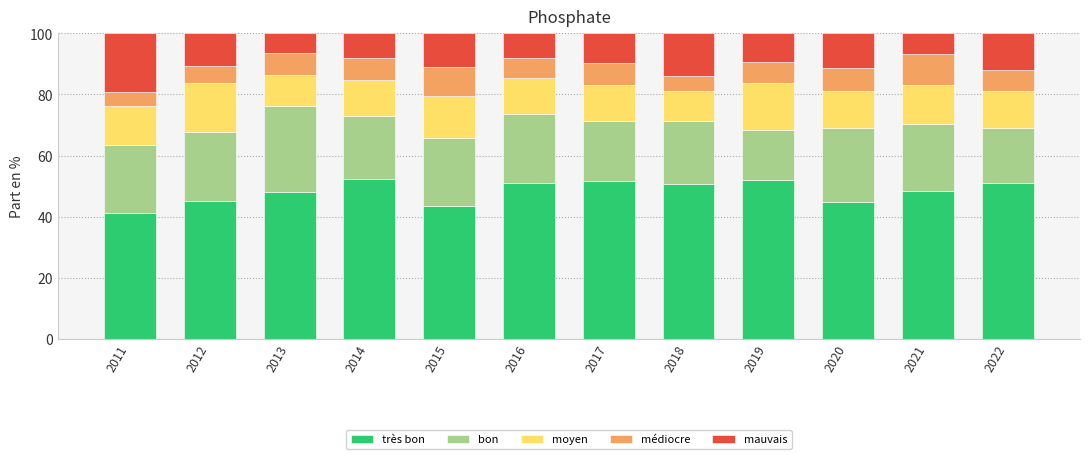

What is the total value across all series at 2016?

100.0